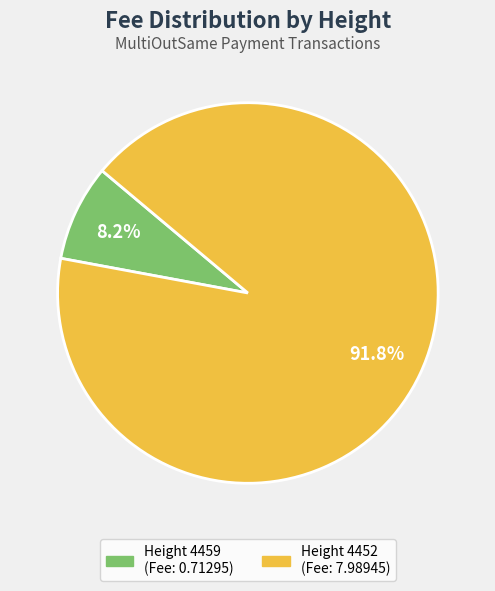

Does any single category account for the majority?

Yes